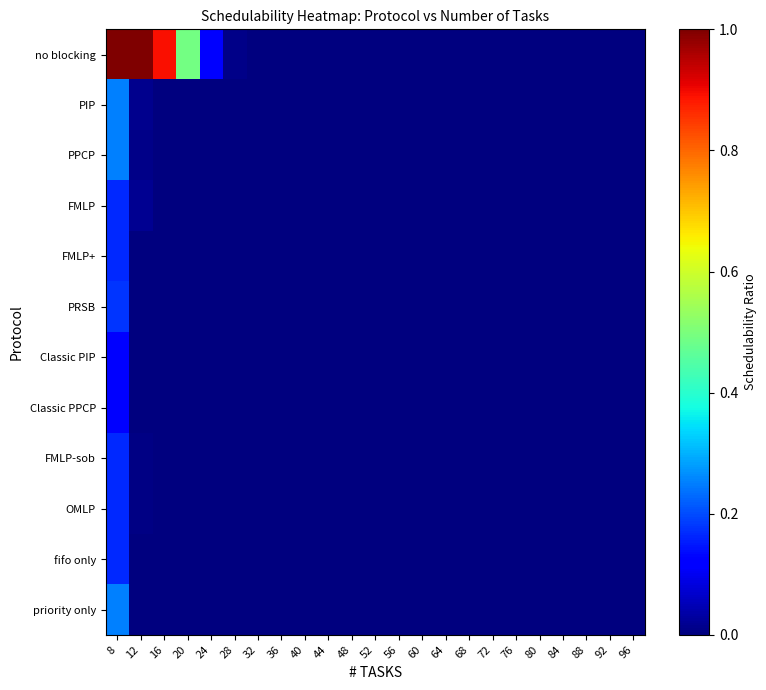

Between 92 and 28, which is larger?

28